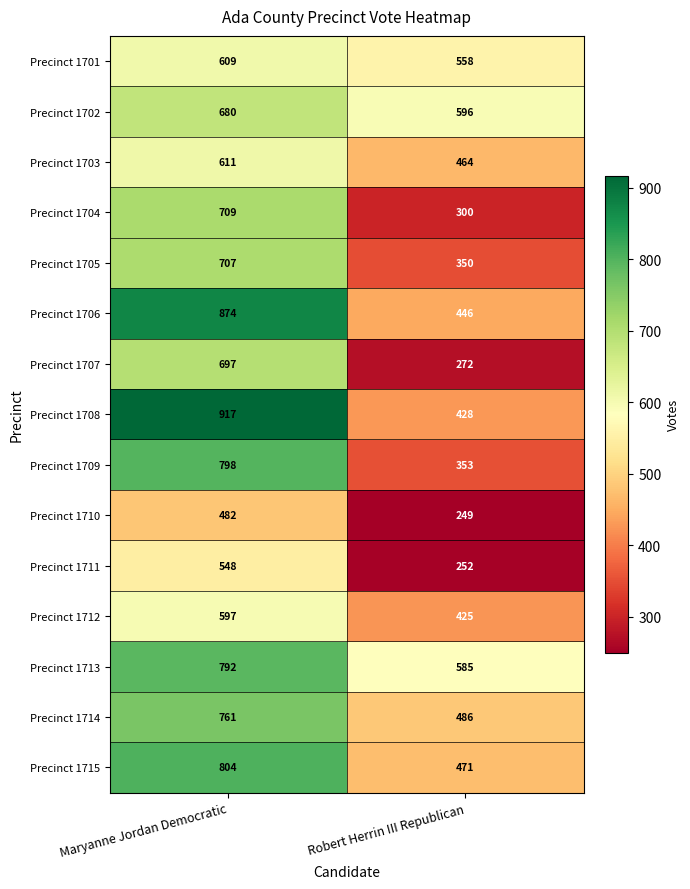

What is the average value of the Precinct 1715 series?

638